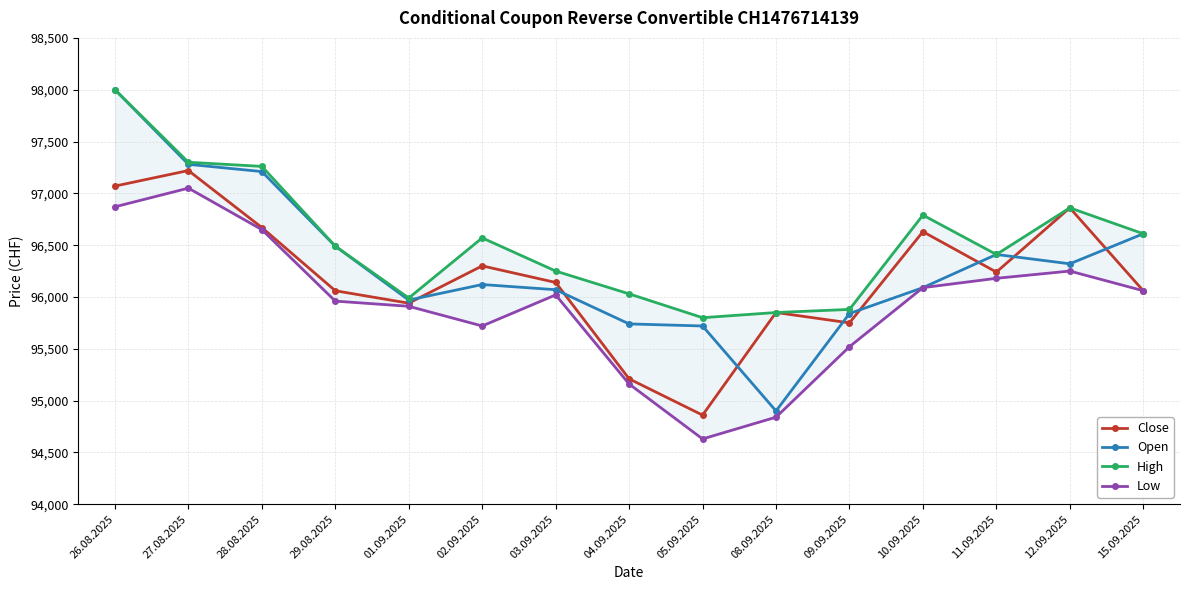

What is the label of the 2nd point from the right?

12.09.2025